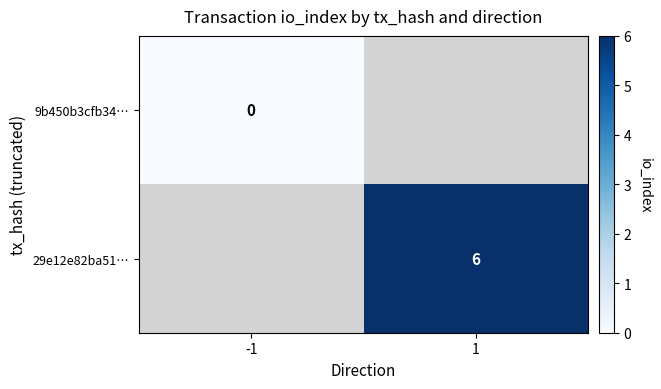

How many data points does each series have?

2